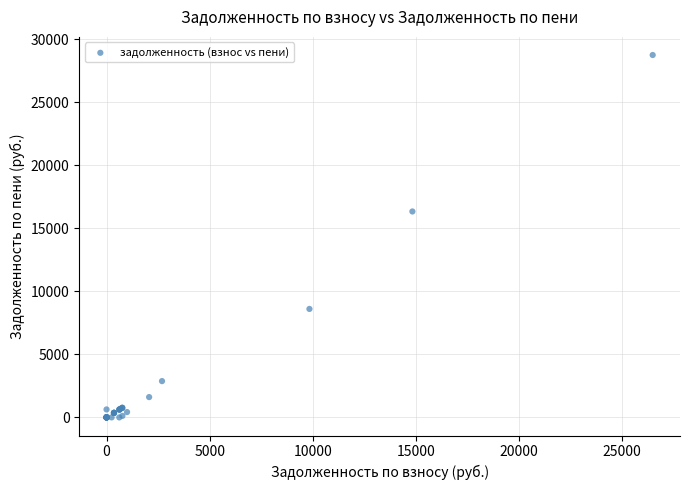

What Y value in the scatter plot is closest to 14373?

16336.0